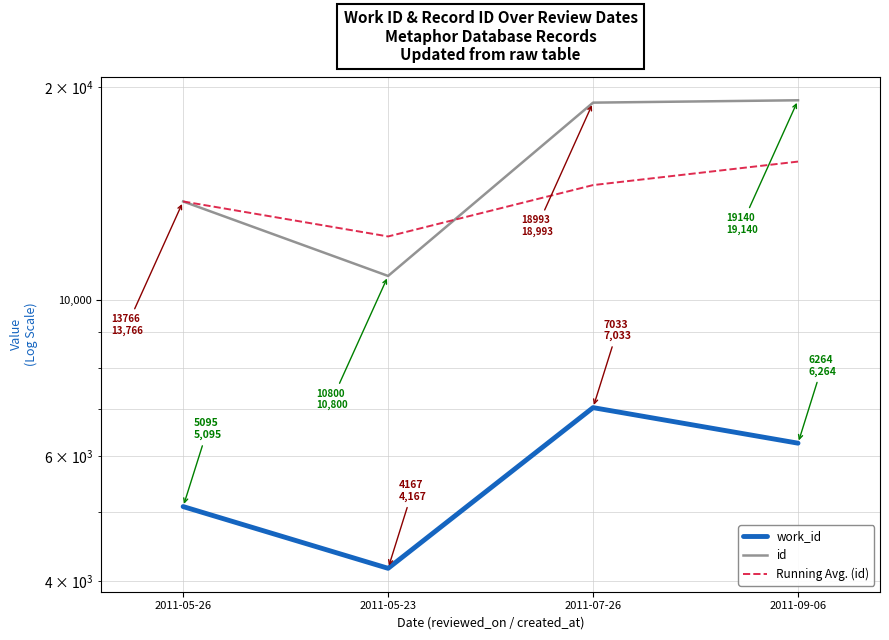

Is this an area chart (filled region under the line)?

No